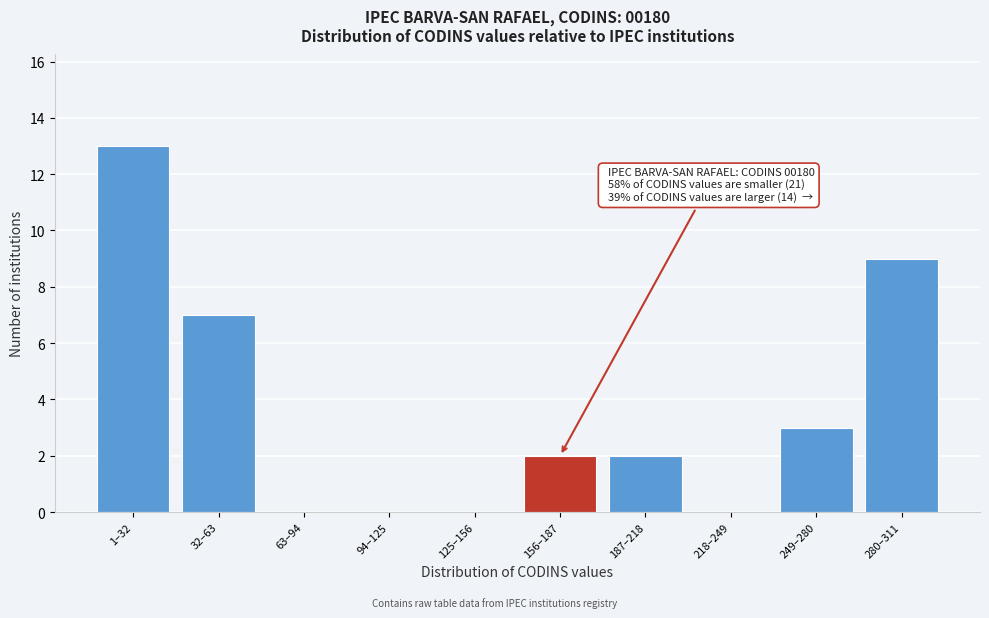

Reading left to right, extract all data points from this chart.

1–32=13	32–63=7	63–94=0	94–125=0	125–156=0	156–187=2	187–218=2	218–249=0	249–280=3	280–311=9